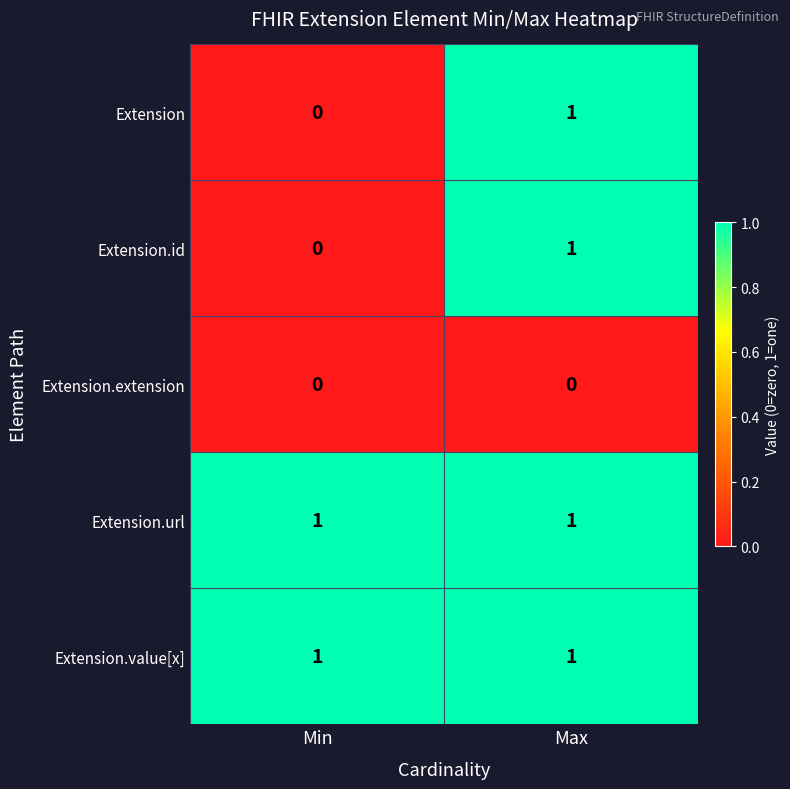

The value of Extension.url at Min is 2. True or false?

False